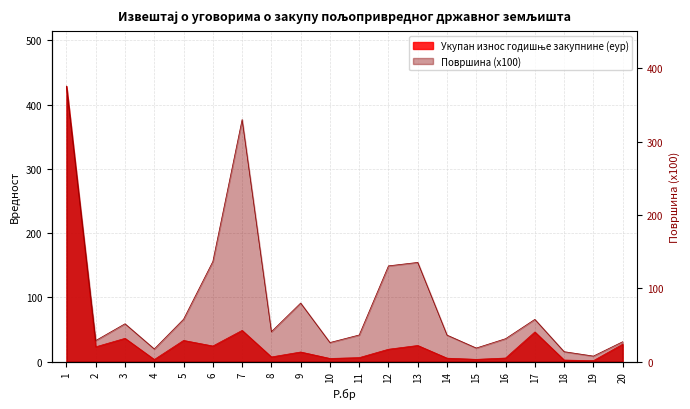

Between 5 and 9, which series saw the biggest shift?

Површина